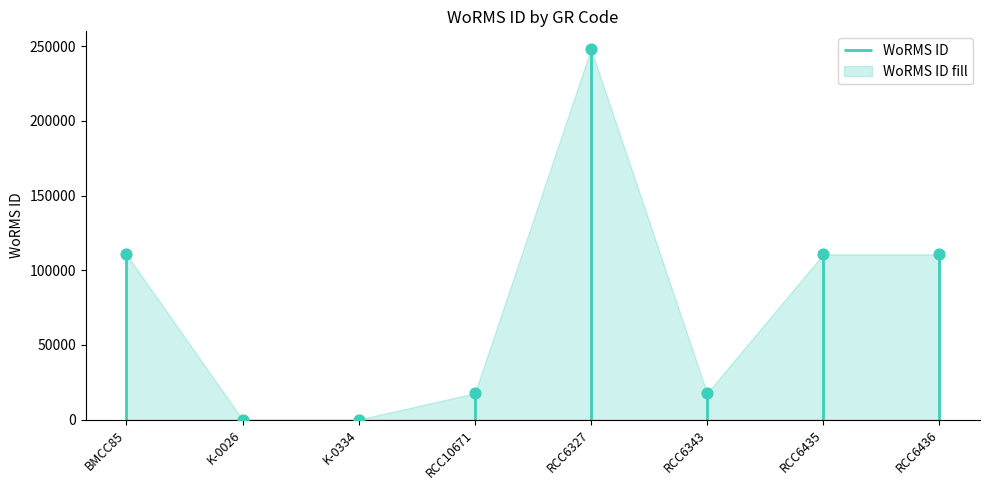

What is the ratio of the value at BMCC85 to the value at RCC6343?

6.3